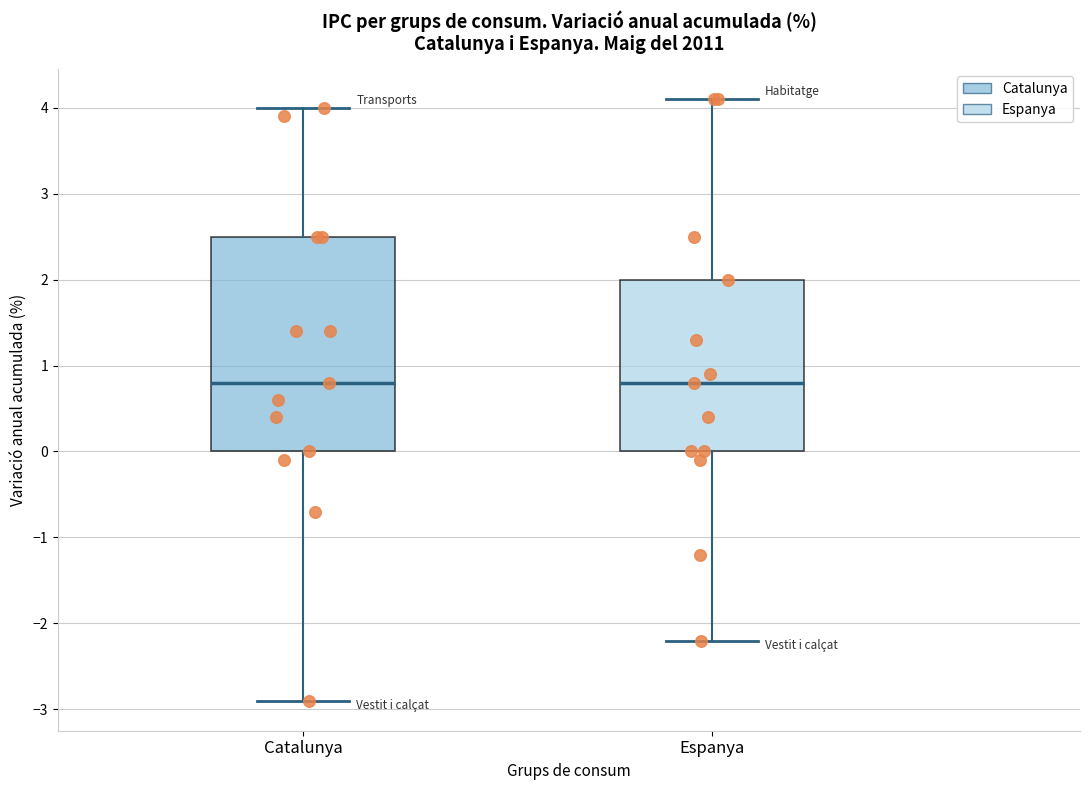

Comparing the boxes themselves (not the whiskers), which one is the tallest?

Catalunya